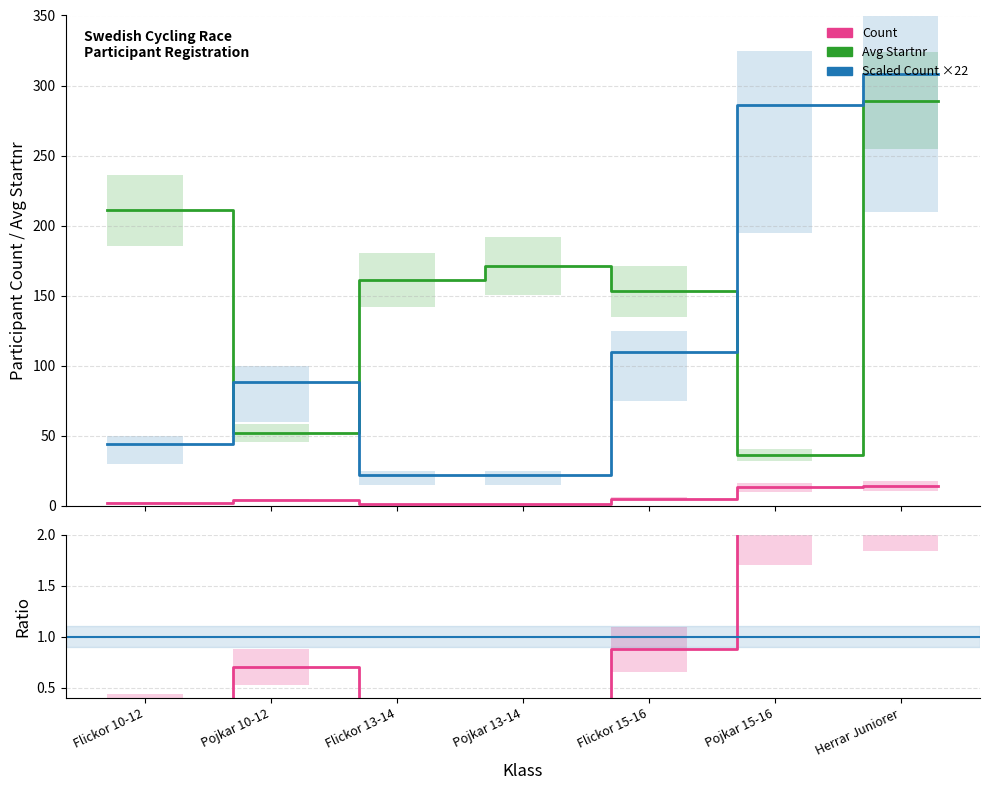

How many series are shown in this chart?

3